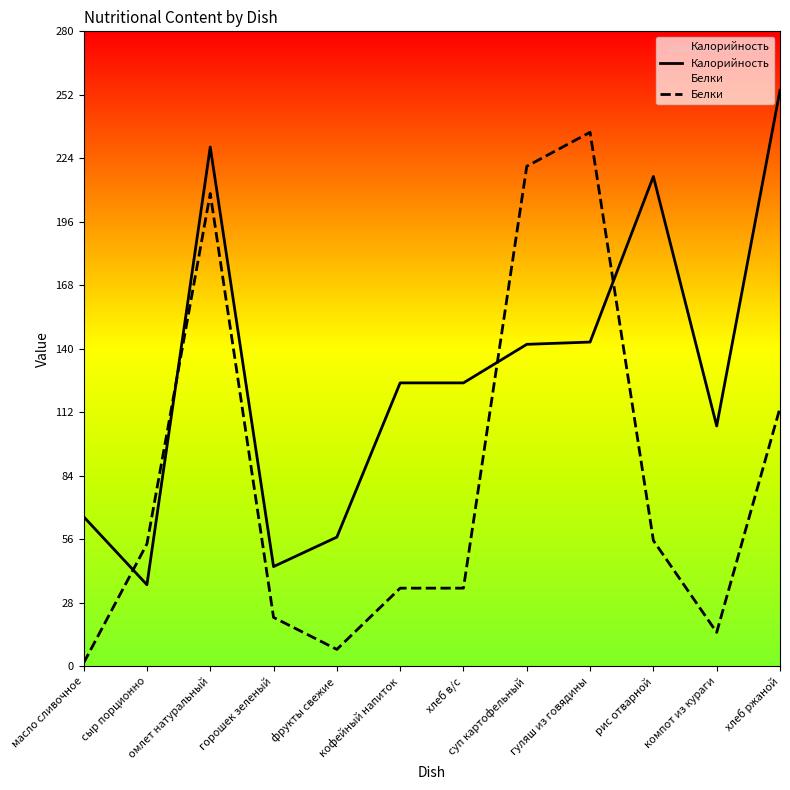

Which series has the largest range (max minus min)?

Белки